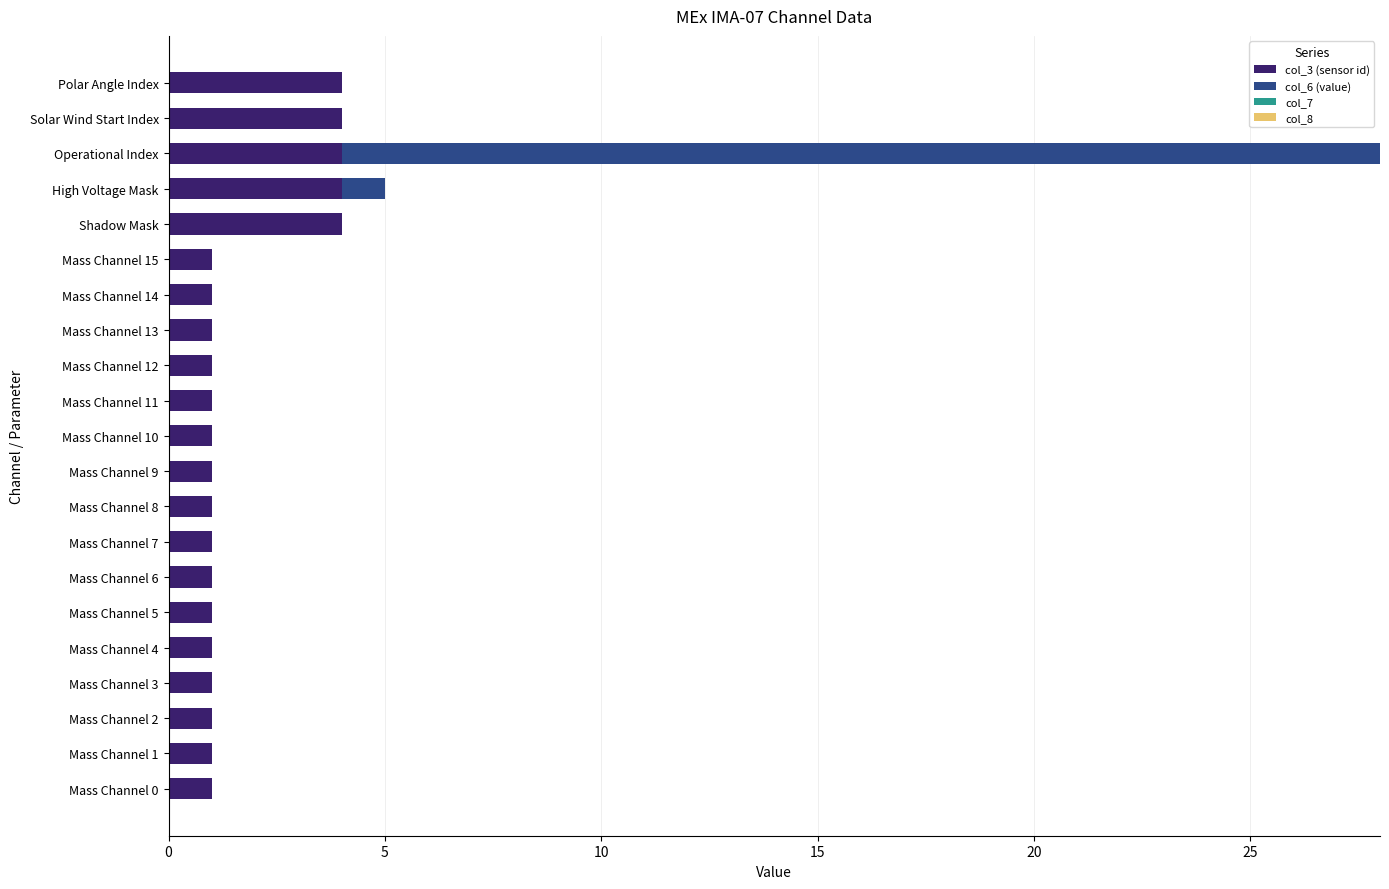

What is the maximum value for col_3 (sensor id)?

4